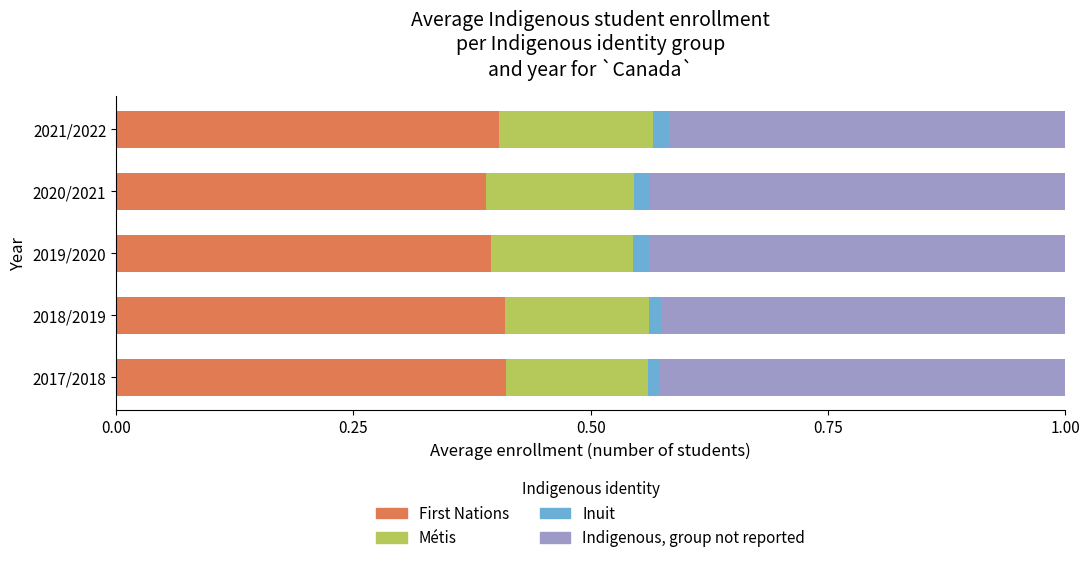

What is the sum of all First Nations values?

2.0